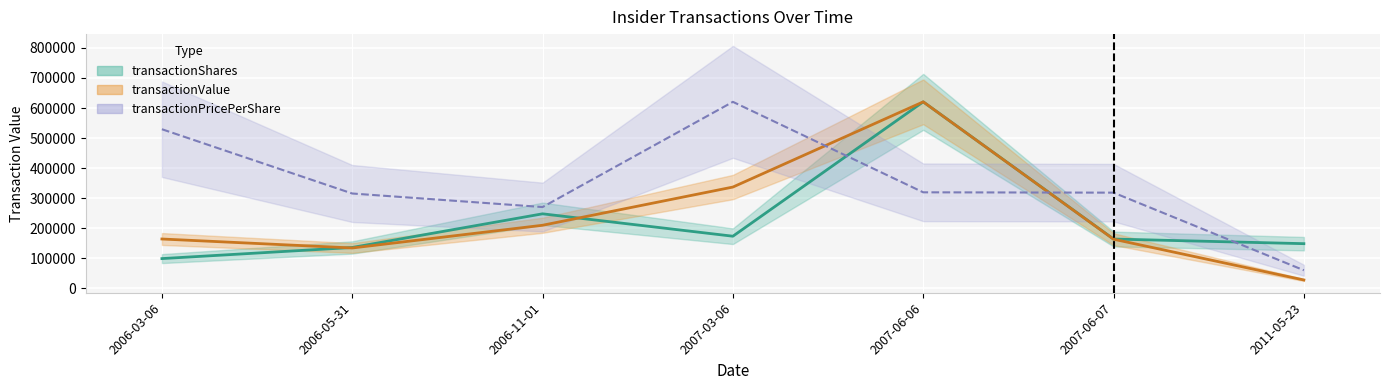

What is the spread (max minus min) of values at 2007-06-07?

154827.3